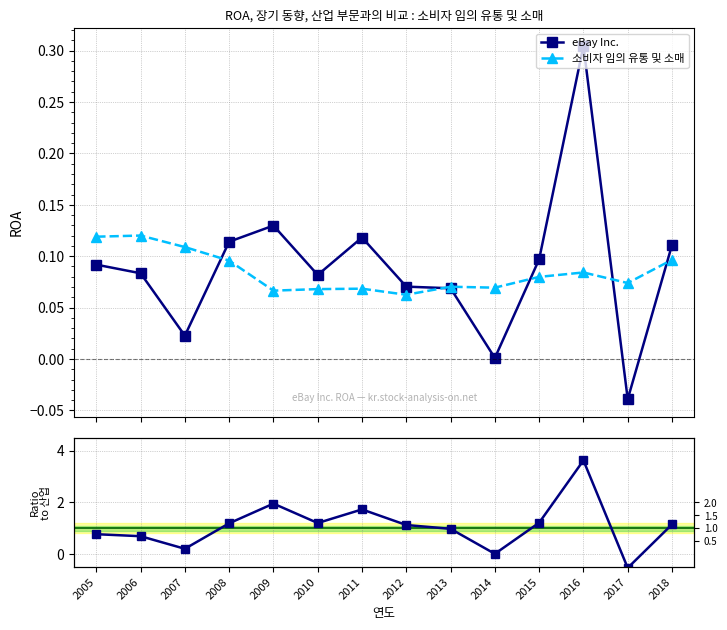

What is the minimum value shown in the chart?

-0.5